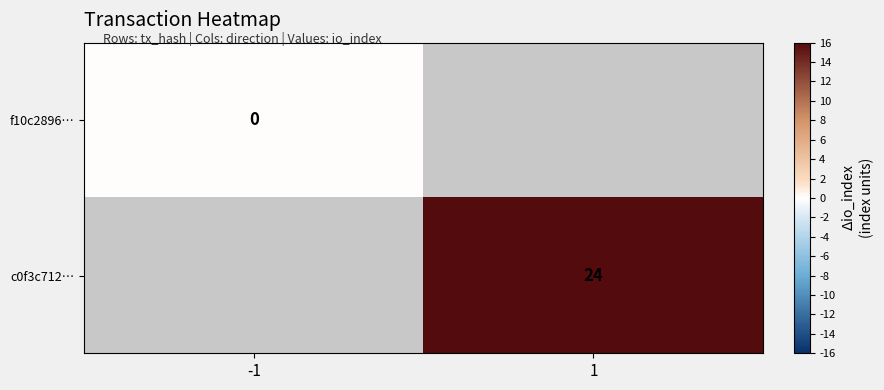

Is the value of f10c2896… at -1 greater than the value of c0f3c712… at 1?

No